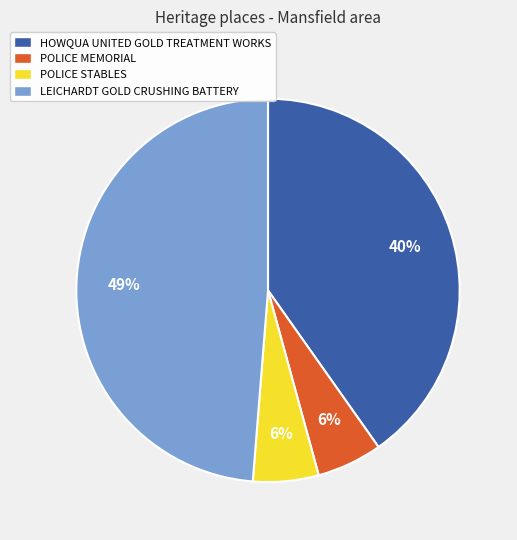

Which slice is the largest?

LEICHARDT GOLD CRUSHING BATTERY